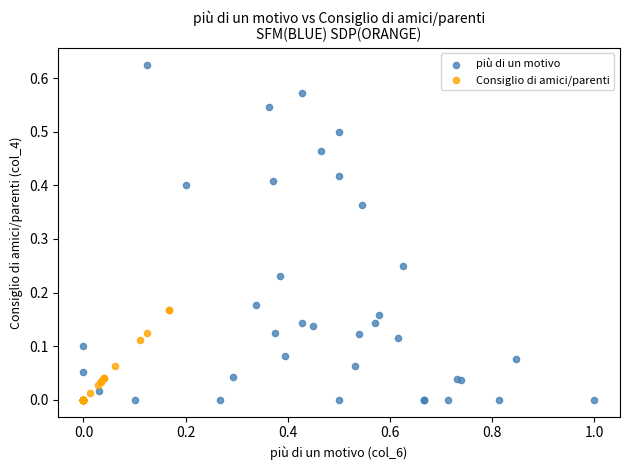

Which series contains the highest Y value?

più di un motivo